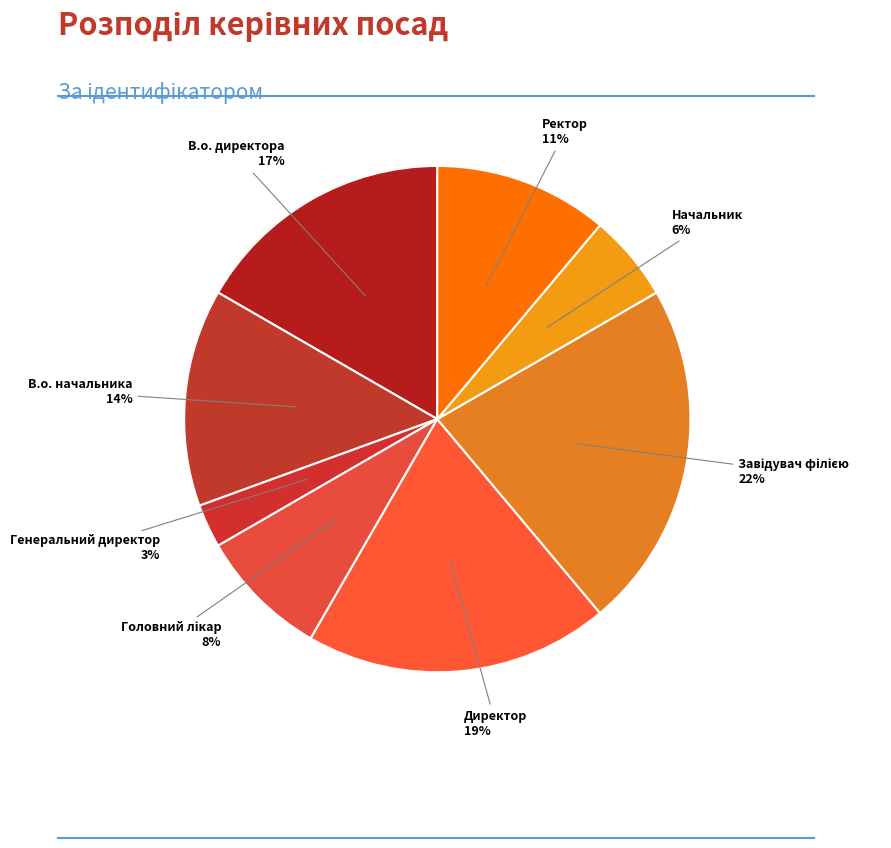

Is the sum of Ректор and В.о. начальника greater than half?

No